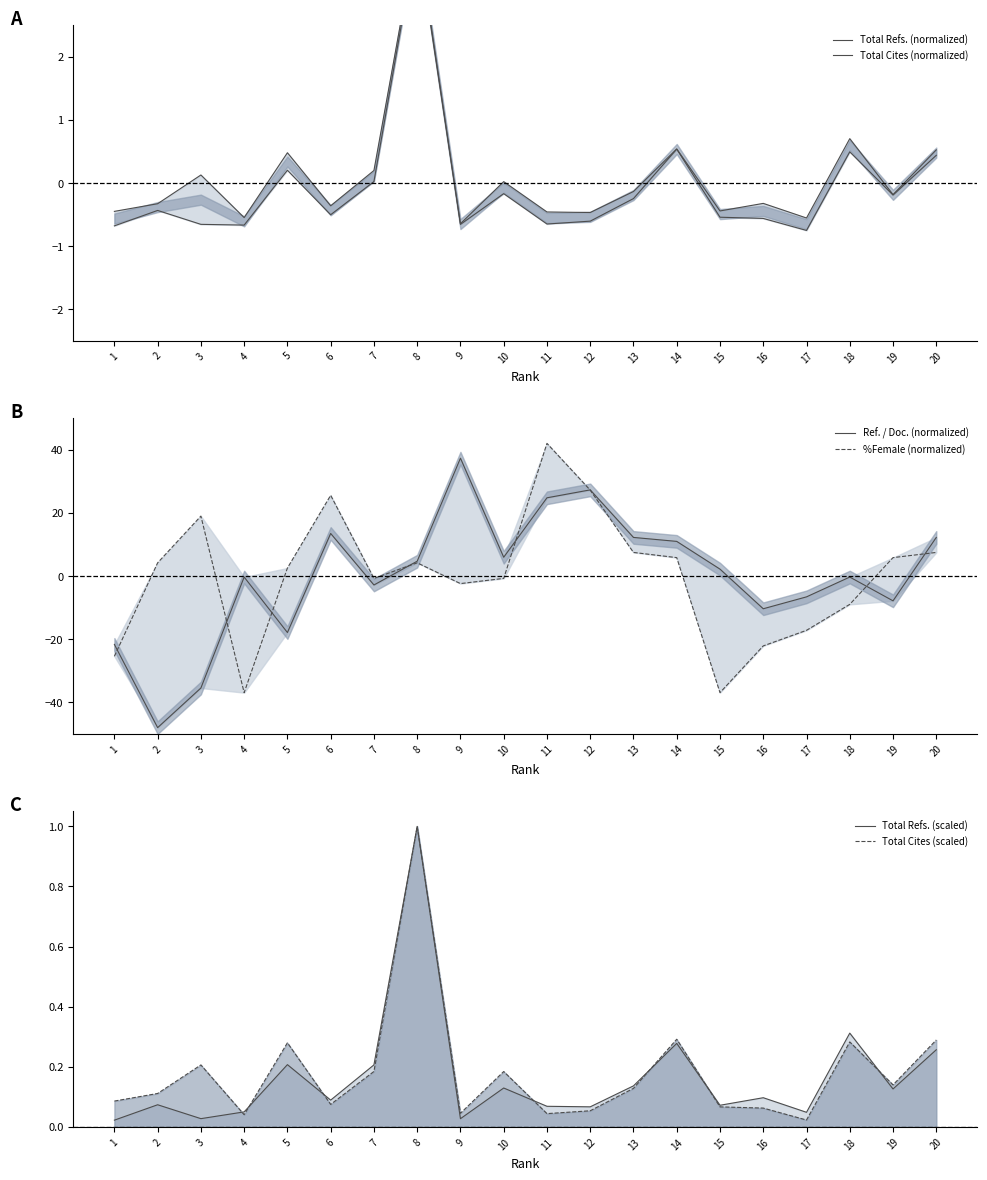

Between 5 and 8, which series saw the biggest shift?

Ref. / Doc. (normalized)